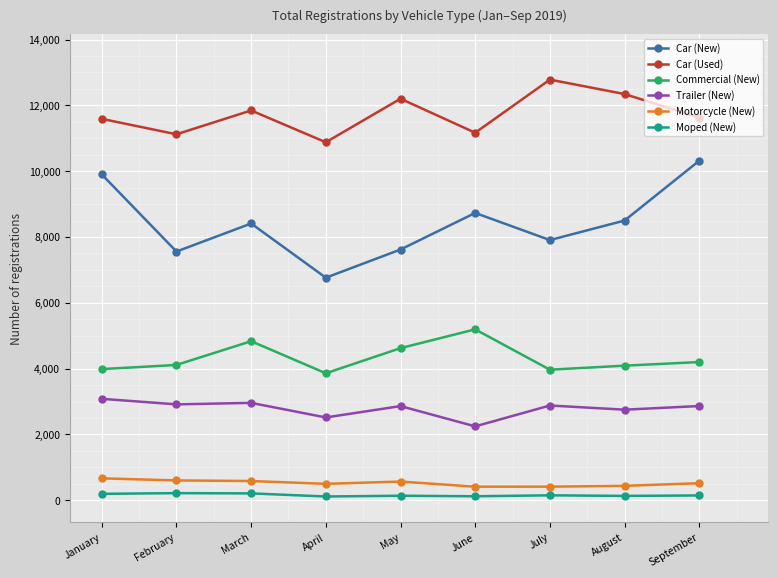

What is the approximate value of Car (New) at February, to the nearest 10?

7560